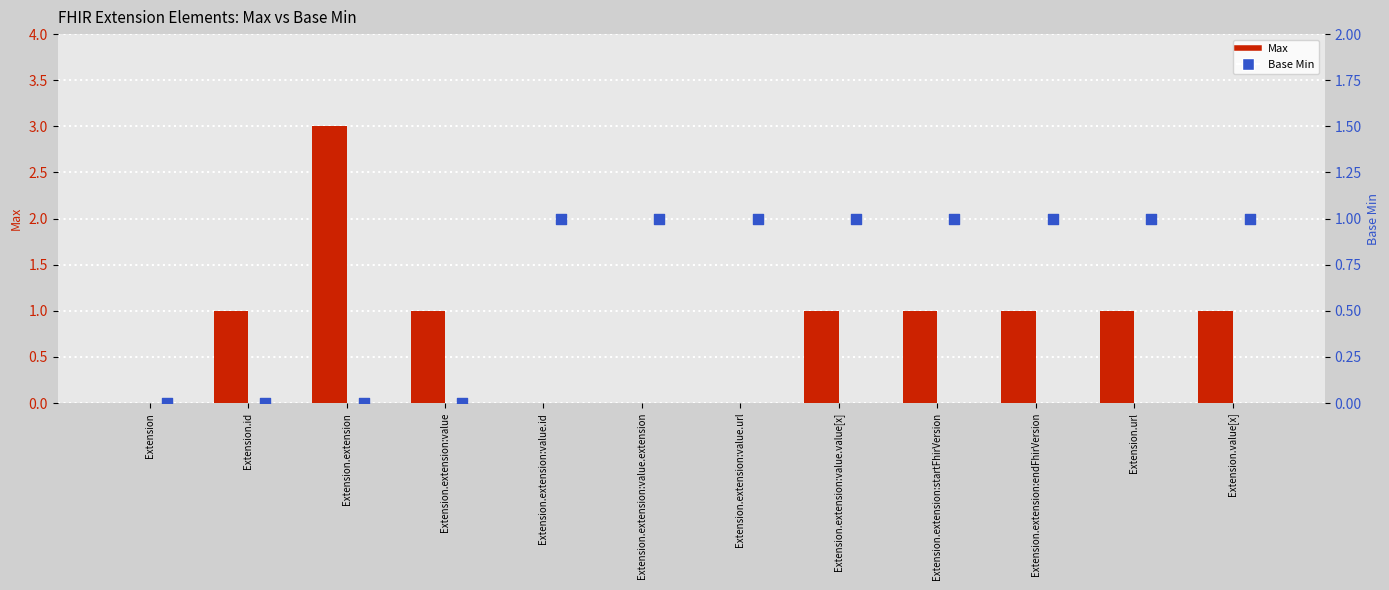

Which series has the largest total across all categories?

Max